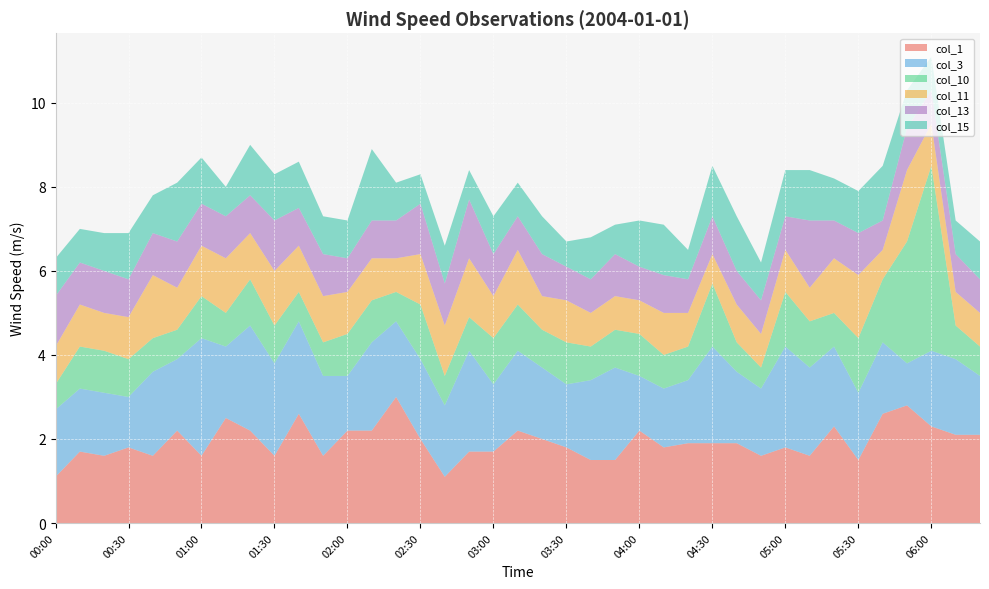

Reading left to right, transcribe all the data shown in this chart.

col_1: 00:00=1.1	00:10=1.7	00:20=1.6	00:30=1.8	00:40=1.6	00:50=2.2	01:00=1.6	01:10=2.5	01:20=2.2	01:30=1.6	01:40=2.6	01:50=1.6	02:00=2.2	02:10=2.2	02:20=3.0	02:30=2.0	02:40=1.1	02:50=1.7	03:00=1.7	03:10=2.2	03:20=2.0	03:30=1.8	03:40=1.5	03:50=1.5	04:00=2.2	04:10=1.8	04:20=1.9	04:30=1.9	04:40=1.9	04:50=1.6	05:00=1.8	05:10=1.6	05:20=2.3	05:30=1.5	05:40=2.6	05:50=2.8	06:00=2.3	06:10=2.1	06:20=2.1
col_3: 00:00=1.6	00:10=1.5	00:20=1.5	00:30=1.2	00:40=2.0	00:50=1.7	01:00=2.8	01:10=1.7	01:20=2.5	01:30=2.2	01:40=2.2	01:50=1.9	02:00=1.3	02:10=2.1	02:20=1.8	02:30=1.9	02:40=1.7	02:50=2.4	03:00=1.6	03:10=1.9	03:20=1.7	03:30=1.5	03:40=1.9	03:50=2.2	04:00=1.3	04:10=1.4	04:20=1.5	04:30=2.3	04:40=1.7	04:50=1.6	05:00=2.4	05:10=2.1	05:20=1.9	05:30=1.6	05:40=1.7	05:50=1.0	06:00=1.8	06:10=1.8	06:20=1.4
col_10: 00:00=0.6	00:10=1.0	00:20=1.0	00:30=0.9	00:40=0.8	00:50=0.7	01:00=1.0	01:10=0.8	01:20=1.1	01:30=0.9	01:40=0.7	01:50=0.8	02:00=1.0	02:10=1.0	02:20=0.7	02:30=1.3	02:40=0.7	02:50=0.8	03:00=1.1	03:10=1.1	03:20=0.9	03:30=1.0	03:40=0.8	03:50=0.9	04:00=1.0	04:10=0.8	04:20=0.8	04:30=1.5	04:40=0.7	04:50=0.5	05:00=1.3	05:10=1.1	05:20=0.8	05:30=1.3	05:40=1.5	05:50=2.9	06:00=4.4	06:10=0.8	06:20=0.7
col_11: 00:00=0.9	00:10=1.0	00:20=0.9	00:30=1.0	00:40=1.5	00:50=1.0	01:00=1.2	01:10=1.3	01:20=1.1	01:30=1.3	01:40=1.1	01:50=1.1	02:00=1.0	02:10=1.0	02:20=0.8	02:30=1.2	02:40=1.2	02:50=1.4	03:00=1.0	03:10=1.3	03:20=0.8	03:30=1.0	03:40=0.8	03:50=0.8	04:00=0.8	04:10=1.0	04:20=0.8	04:30=0.7	04:40=0.9	04:50=0.8	05:00=1.0	05:10=0.8	05:20=1.3	05:30=1.5	05:40=0.7	05:50=1.7	06:00=1.0	06:10=0.8	06:20=0.8
col_13: 00:00=1.2	00:10=1.0	00:20=1.0	00:30=0.9	00:40=1.0	00:50=1.1	01:00=1.0	01:10=1.0	01:20=0.9	01:30=1.2	01:40=0.9	01:50=1.0	02:00=0.8	02:10=0.9	02:20=0.9	02:30=1.2	02:40=1.0	02:50=1.4	03:00=1.0	03:10=0.8	03:20=1.0	03:30=0.8	03:40=0.8	03:50=1.0	04:00=0.8	04:10=0.9	04:20=0.8	04:30=0.9	04:40=0.8	04:50=0.8	05:00=0.8	05:10=1.6	05:20=0.9	05:30=1.0	05:40=0.7	05:50=1.0	06:00=0.8	06:10=0.9	06:20=0.8
col_15: 00:00=0.9	00:10=0.8	00:20=0.9	00:30=1.1	00:40=0.9	00:50=1.4	01:00=1.1	01:10=0.7	01:20=1.2	01:30=1.1	01:40=1.1	01:50=0.9	02:00=0.9	02:10=1.7	02:20=0.9	02:30=0.7	02:40=0.9	02:50=0.7	03:00=0.9	03:10=0.8	03:20=0.9	03:30=0.6	03:40=1.0	03:50=0.7	04:00=1.1	04:10=1.2	04:20=0.7	04:30=1.2	04:40=1.3	04:50=0.9	05:00=1.1	05:10=1.2	05:20=1.0	05:30=1.0	05:40=1.3	05:50=0.9	06:00=0.8	06:10=0.8	06:20=0.9